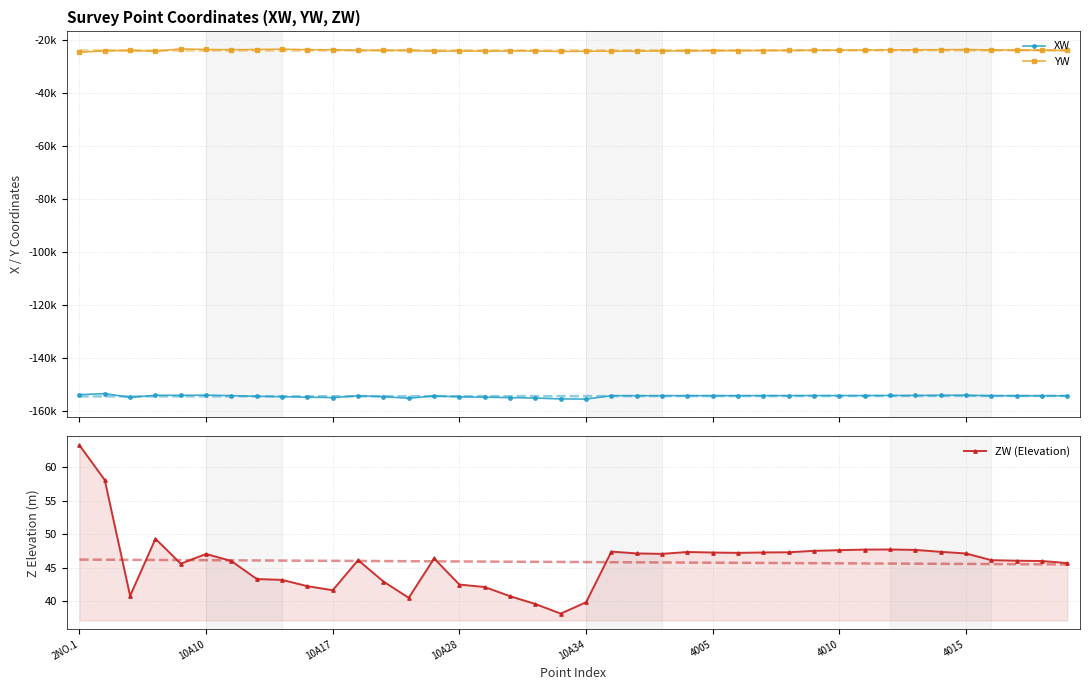

Does the chart have visible grid lines?

Yes